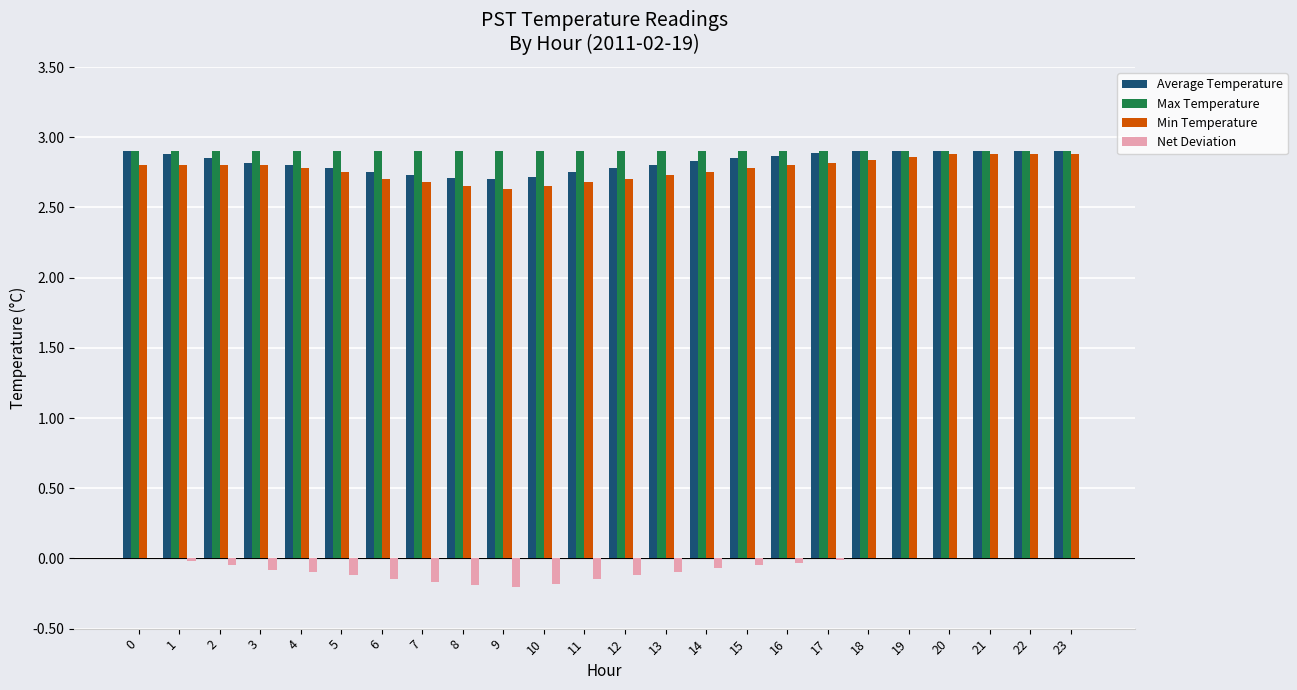

The Net Deviation series shows 0.0 at 0. True or false?

True